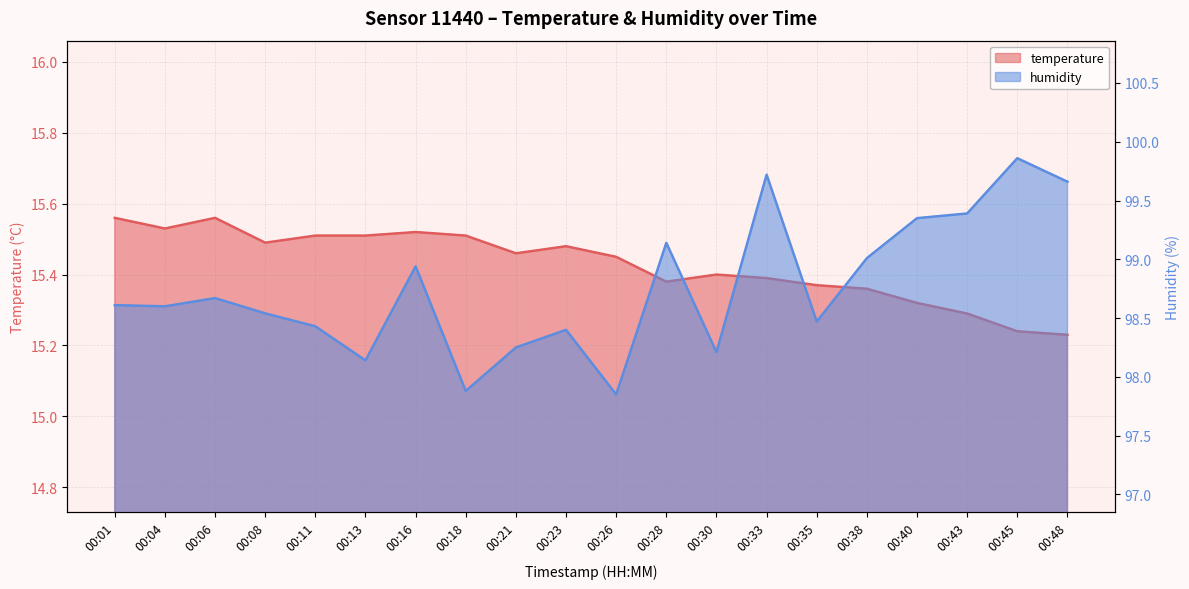

Reading right to left, transcribe all the data shown in this chart.

temperature: 15.2	15.2	15.3	15.3	15.4	15.4	15.4	15.4	15.4	15.4	15.5	15.5	15.5	15.5	15.5	15.5	15.5	15.6	15.5	15.6
humidity: 99.7	99.9	99.4	99.3	99.0	98.5	99.7	98.2	99.1	97.8	98.4	98.2	97.9	98.9	98.1	98.4	98.5	98.7	98.6	98.6